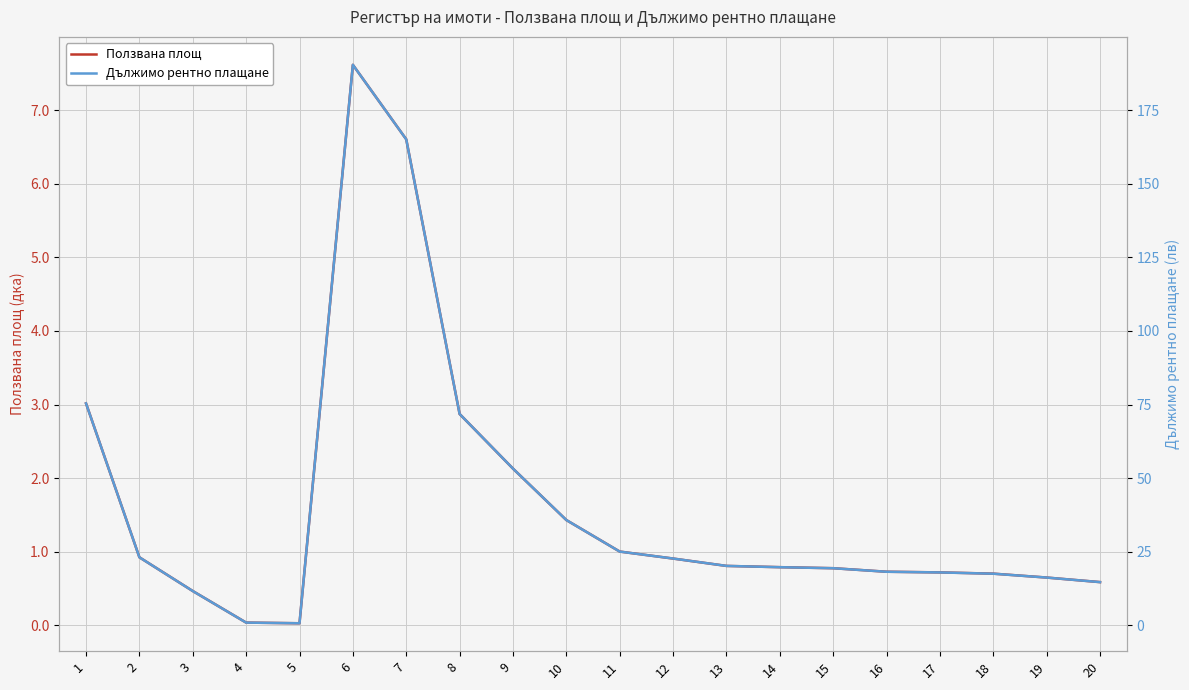

At which label is Дължимо рентно плащане closest to 95?

1